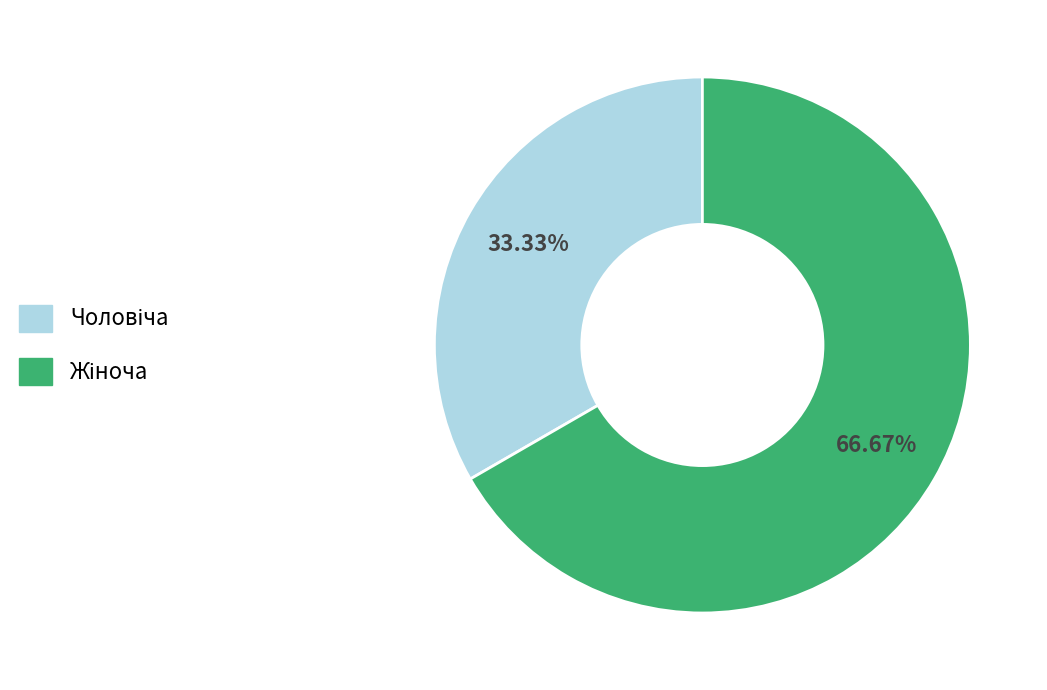

Does any single category account for the majority?

Yes